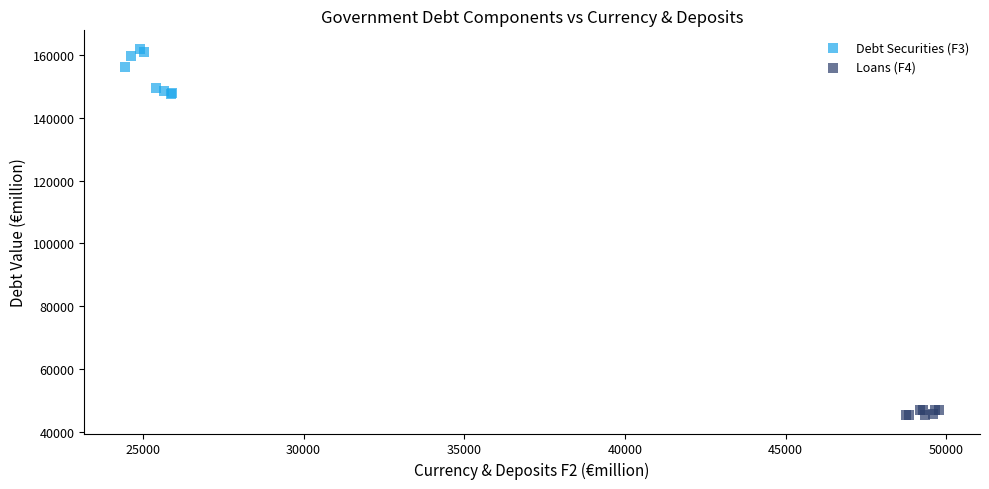

What are all the series names shown in the legend?

Debt Securities (F3), Loans (F4)